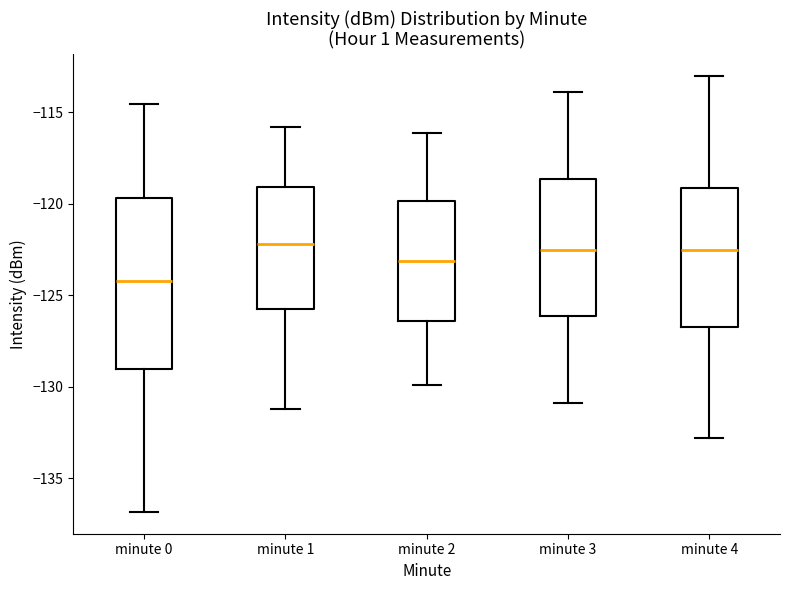

Reading left to right, transcribe this box plot: for each box, give where its median line is, the range the box spans, and where its two whiskers end, as read against the y-axis. The values are not printed on the chart, so give them approximately, as read against the axis.

minute 0: median -124.0, box -129.0 to -119.5, whiskers -137.0 to -114.5
minute 1: median -122.0, box -126.0 to -119.0, whiskers -131.0 to -116.0
minute 2: median -123.0, box -126.5 to -120.0, whiskers -130.0 to -116.0
minute 3: median -122.5, box -126.0 to -118.5, whiskers -131.0 to -114.0
minute 4: median -122.5, box -126.5 to -119.0, whiskers -133.0 to -113.0